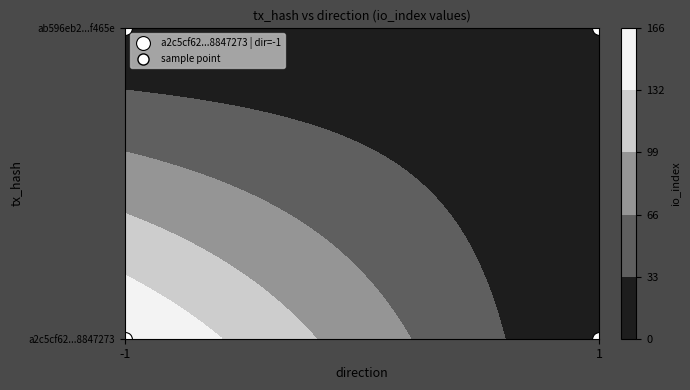

What is the difference between the maximum and minimum values in the a2c5cf62d5045cff723c1cdc80d000b88847273 series?

167